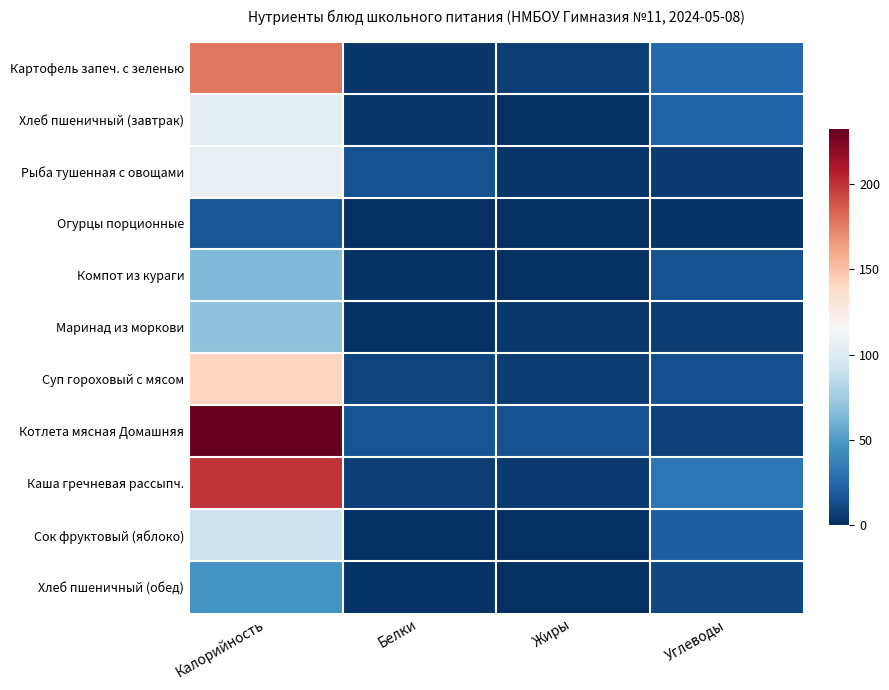

At which category does the chart reach its peak across all series?

Калорийность